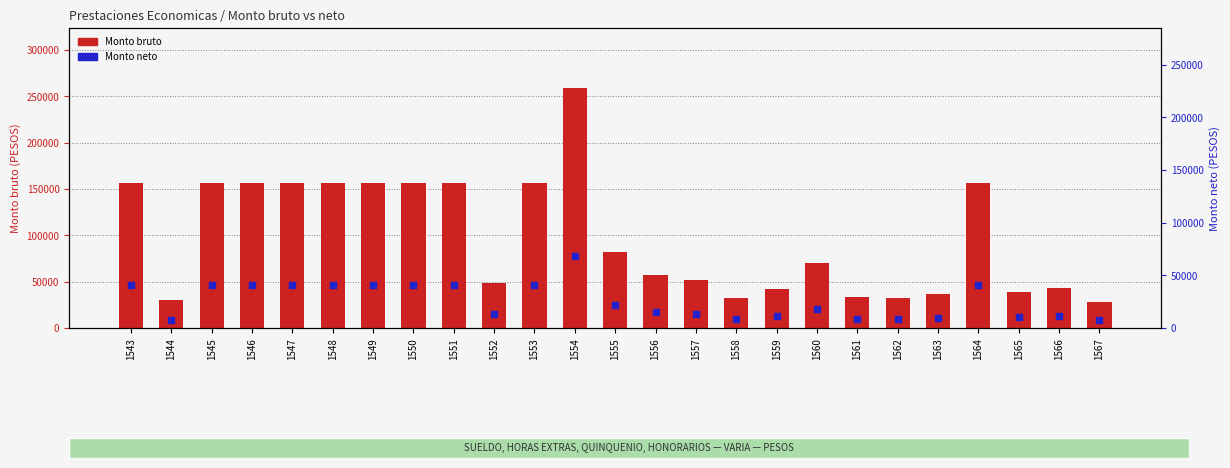

Between 1544 and 1547, which is larger?

1547